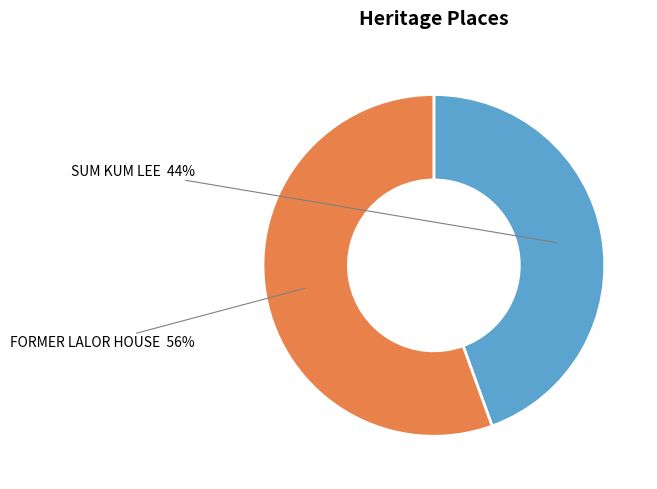

To the nearest percent, what is the average slice percentage?

50%